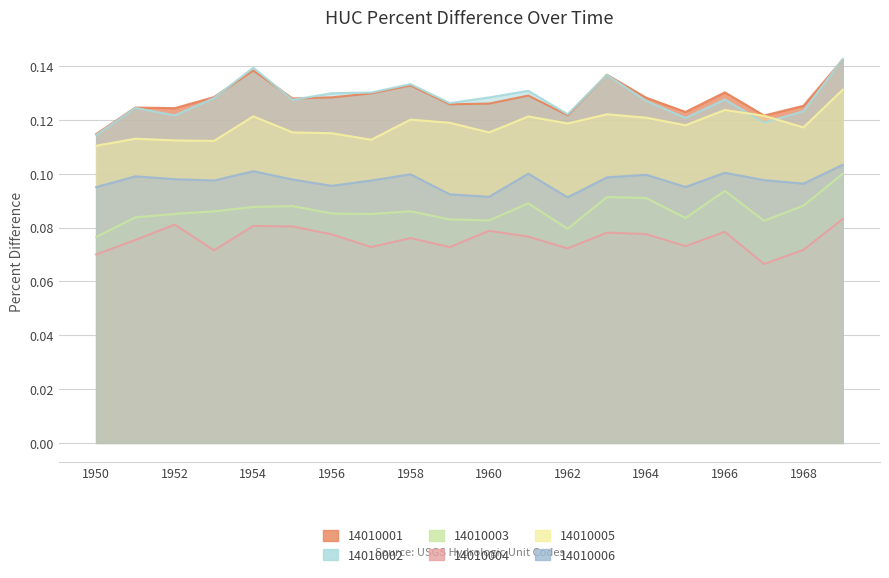

Is the value of HUC_14010004 at 1953 greater than the value of HUC_14010002 at 1953?

No